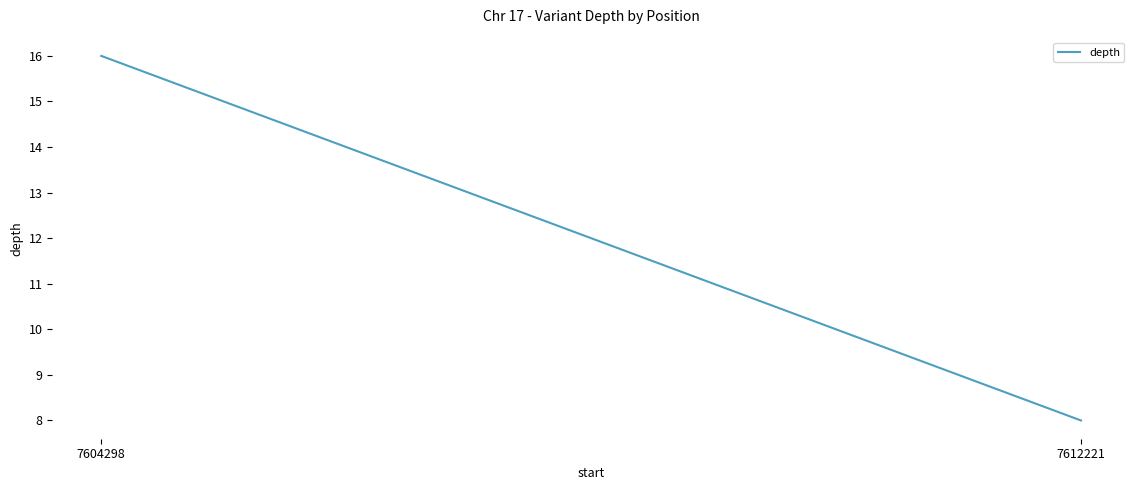

True or false: the data shows 13 at 7612221.

False